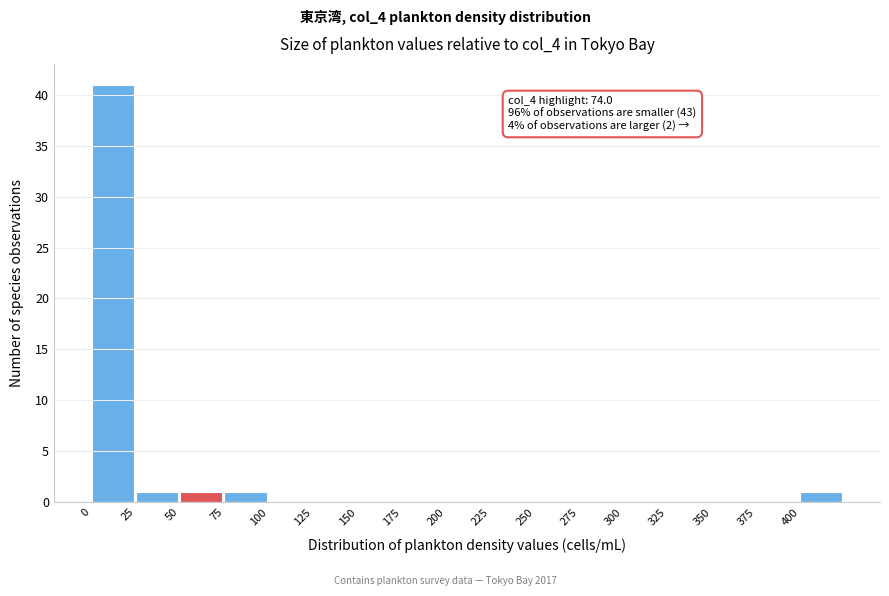

Over which range of the x-axis is the bar tallest?

0 to 25